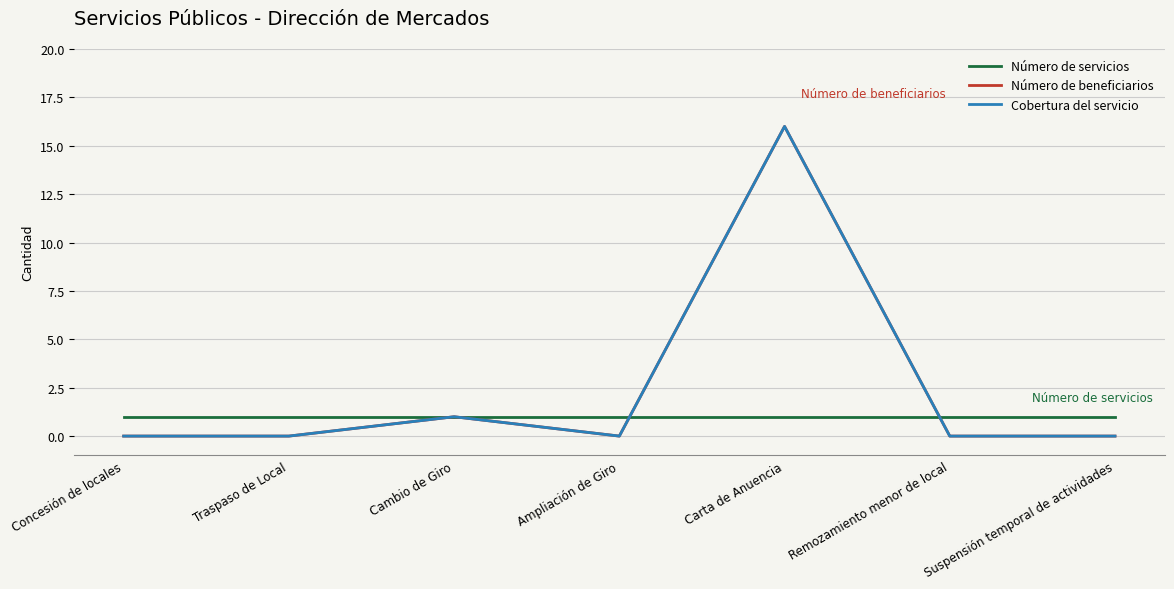

In Número de beneficiarios, how many points are higher than both neighbors (excluding endpoints)?

2